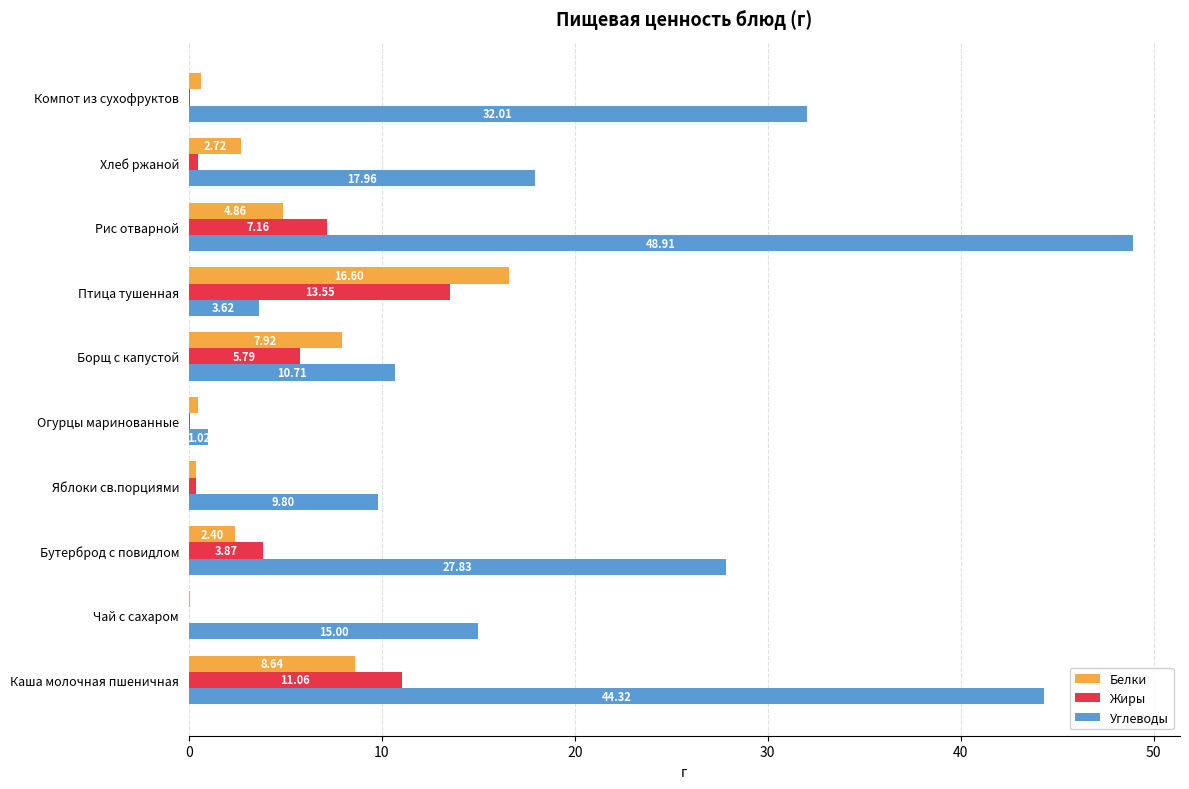

What is the average value of the Жиры series?

4.2